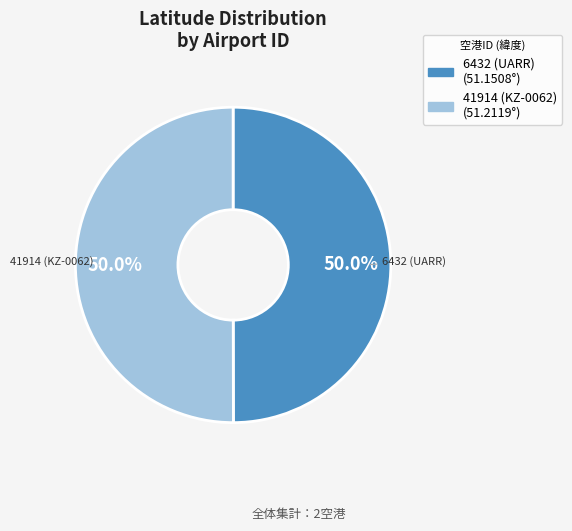

To the nearest percent, what is the combined percentage of 41914 (KZ-0062) and 6432 (UARR)?

100%